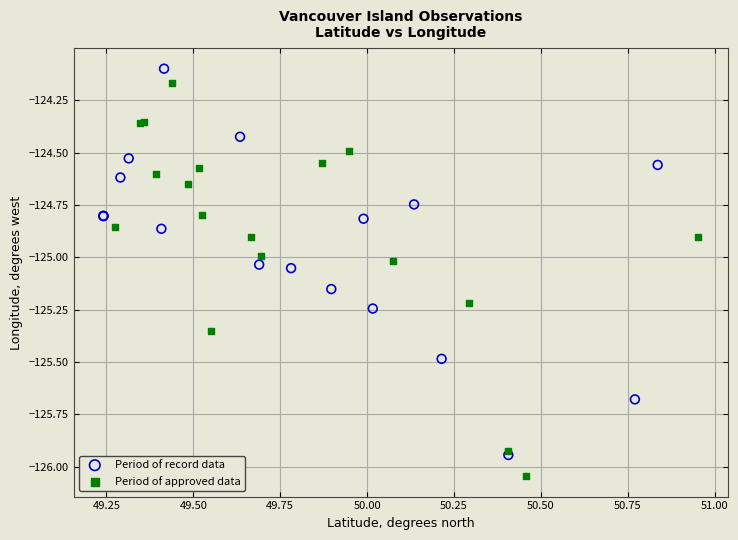

Which series contains the highest Y value?

Period of record data